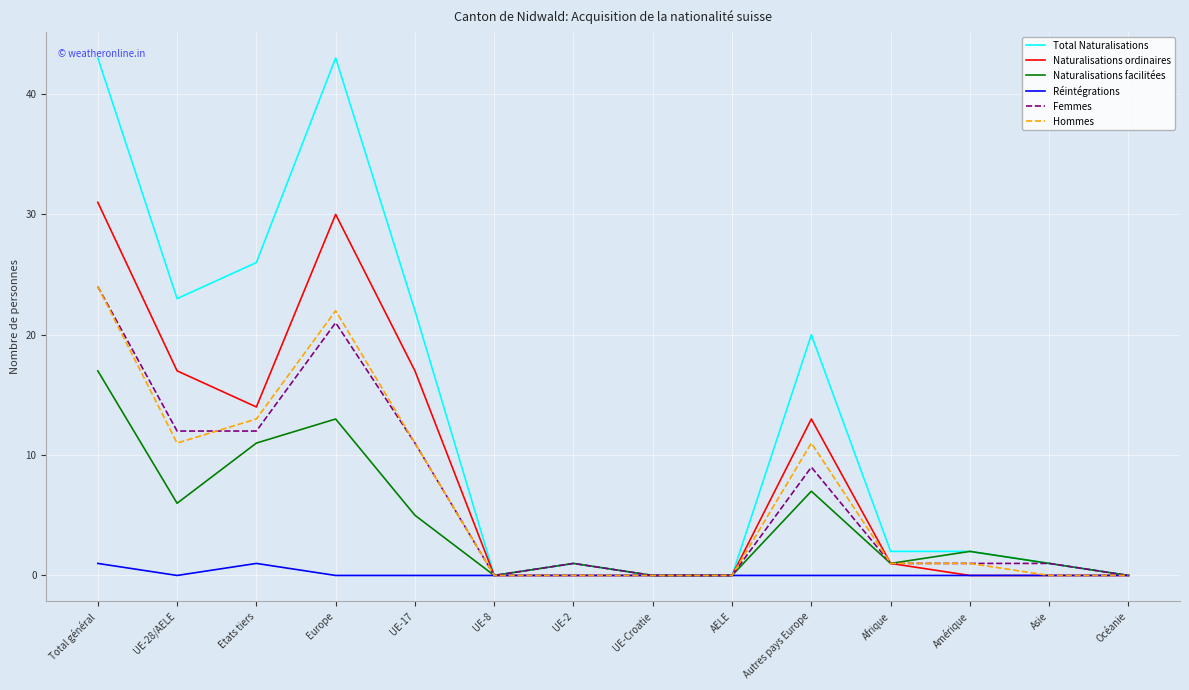

Which series changed the most between Autres pays Europe and Amérique?

Total Naturalisations